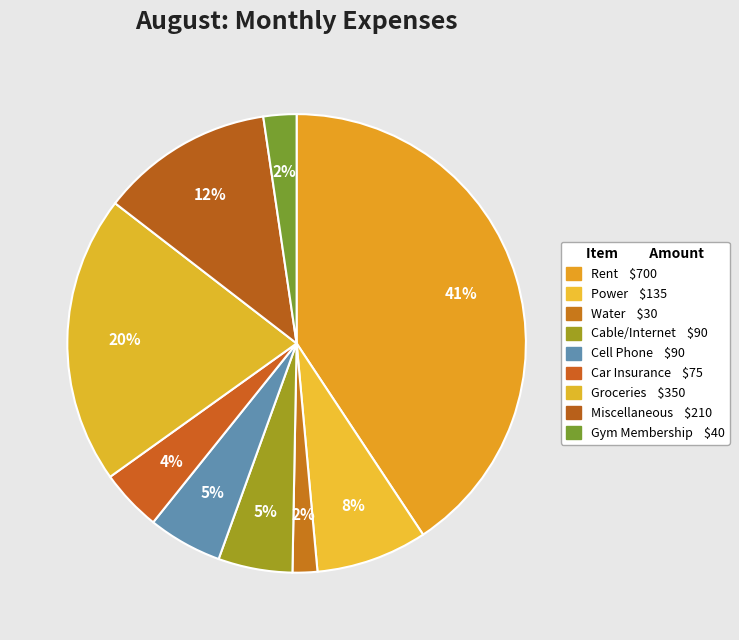

To the nearest percent, what is the difference between the largest and smallest slice percentages?

39%